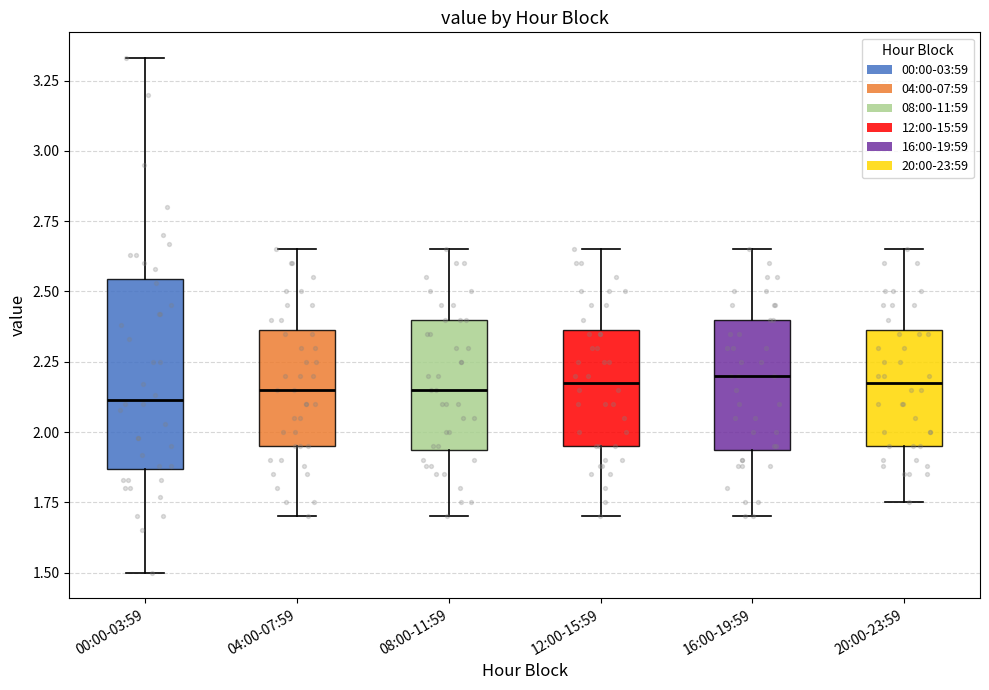

Comparing the boxes themselves (not the whiskers), which one is the tallest?

00:00-03:59